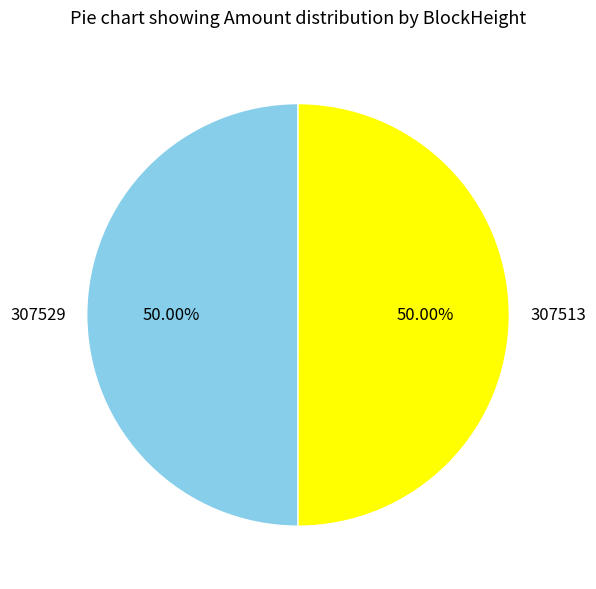

To the nearest percent, what percentage of the pie is 307513?

50%